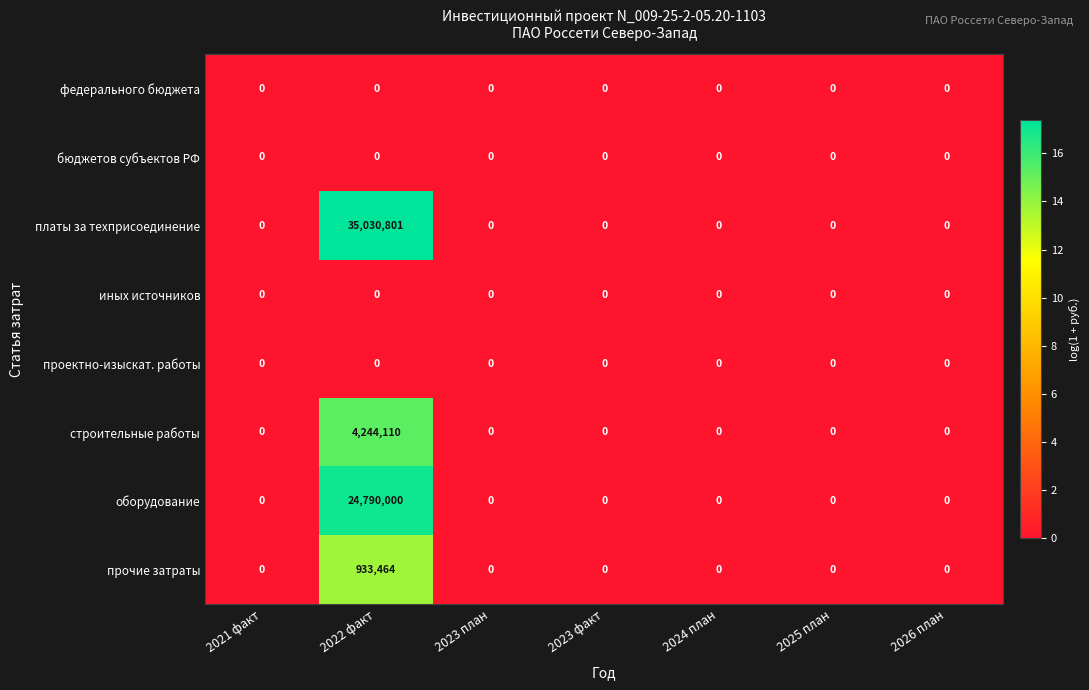

How many series are shown in this chart?

8